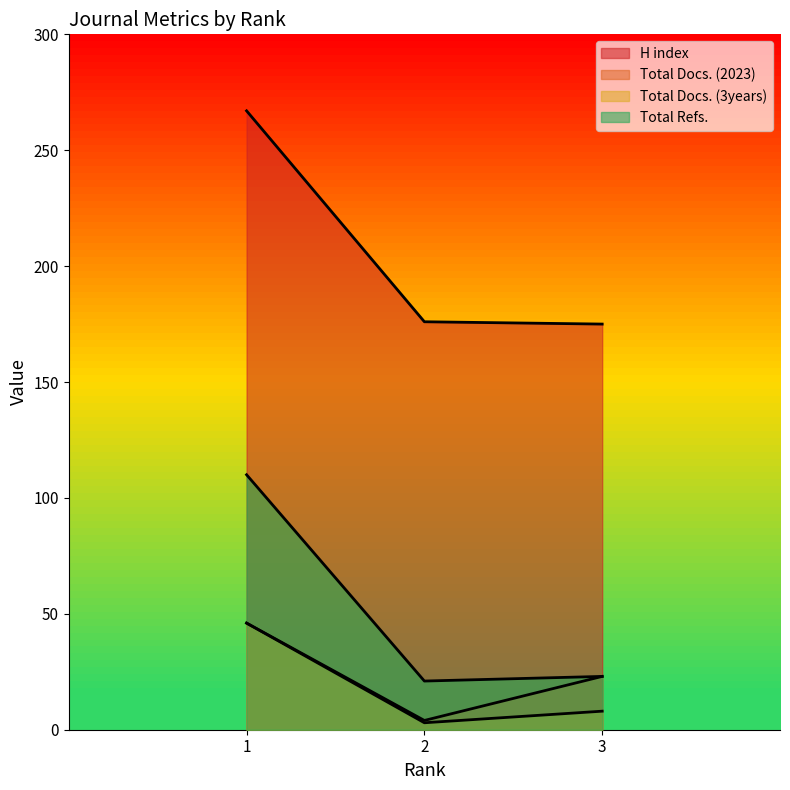

What are all the series names shown in the legend?

H index, Total Docs. (2023), Total Docs. (3years), Total Refs.